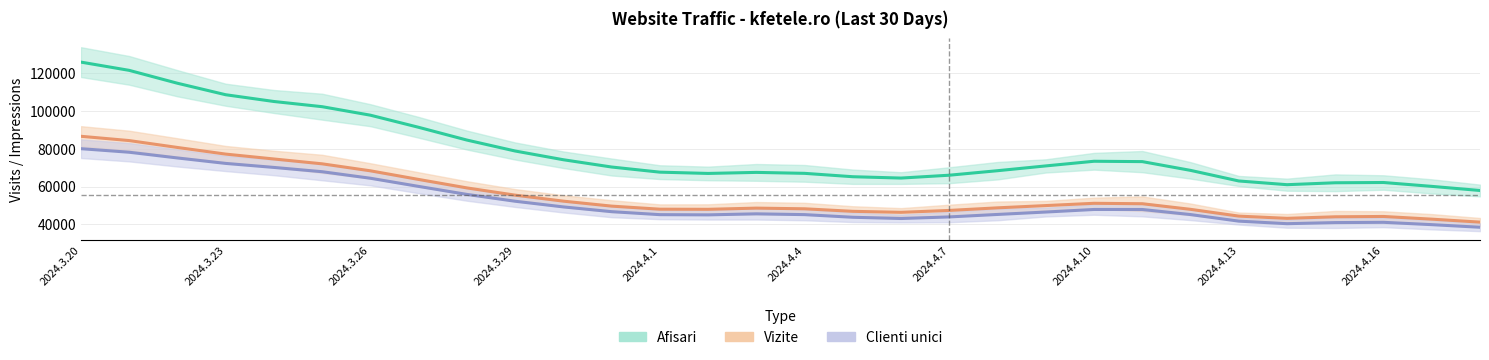

At 2024.4.14, list the series in order from smallest to largest.

Clienti unici, Vizite, Afisari